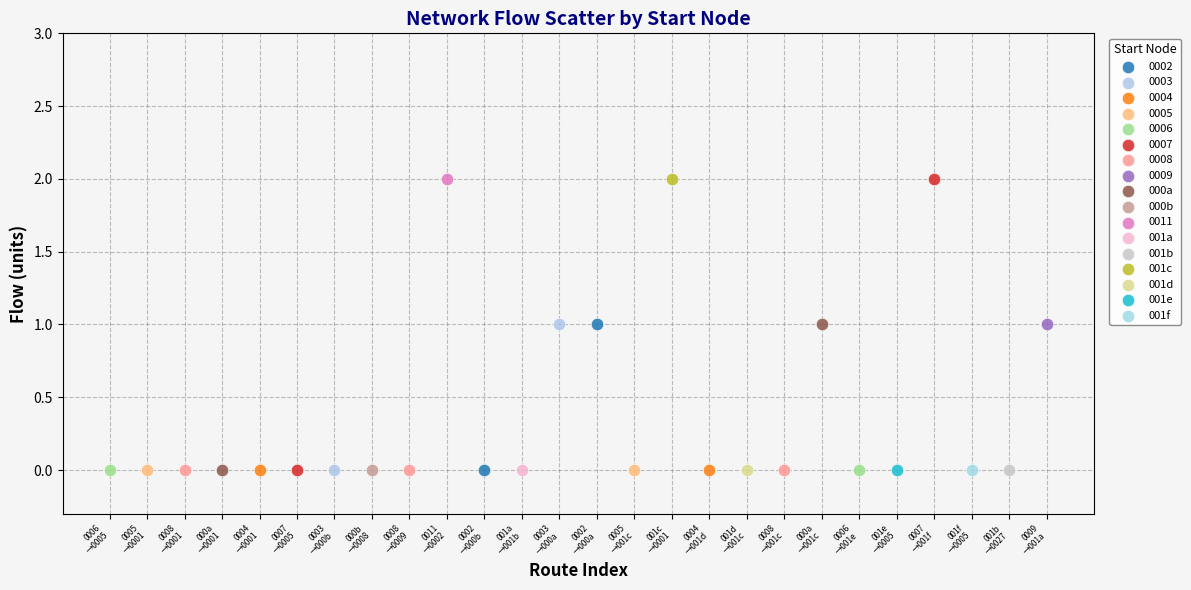

What are all the series names shown in the legend?

0002, 0003, 0004, 0005, 0006, 0007, 0008, 0009, 000a, 000b, 0011, 001a, 001b, 001c, 001d, 001e, 001f